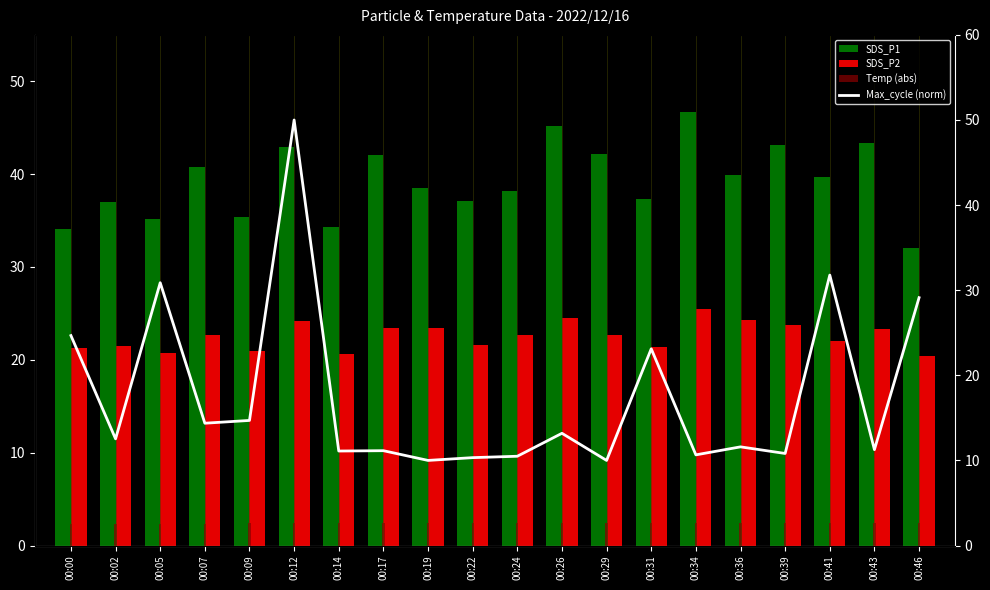

Which series has the largest total across all categories?

SDS_P1